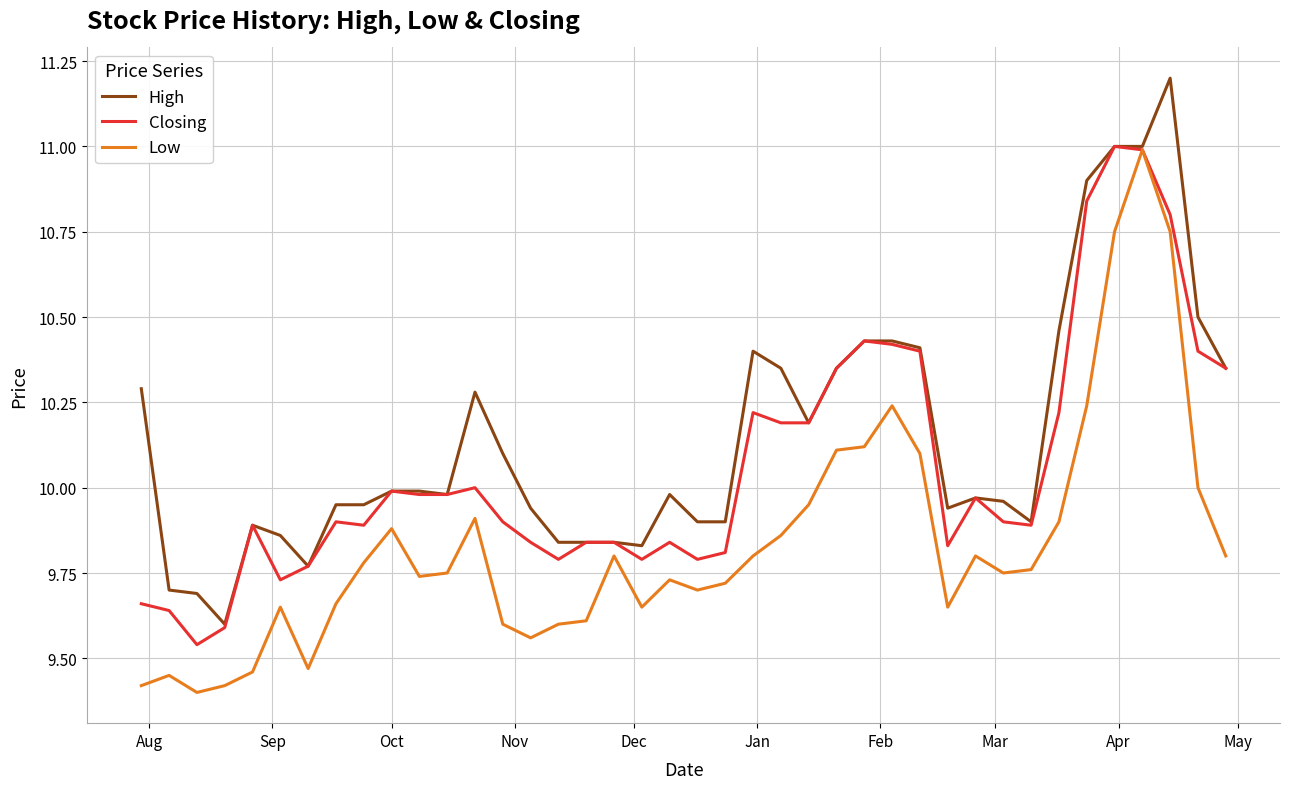

List the series in order of their overall mean, highest first.

High, Closing, Low